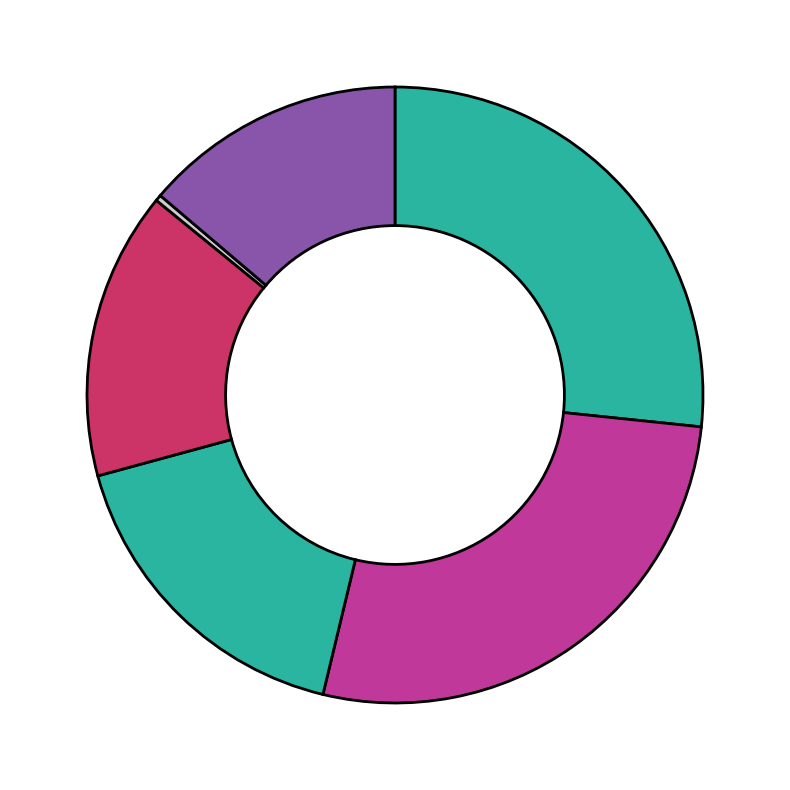

How many segments does this pie chart have?

6